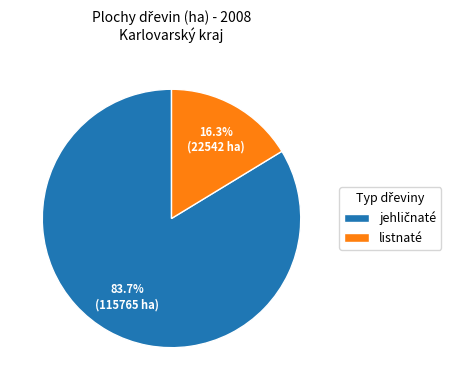

Does any single category account for the majority?

Yes